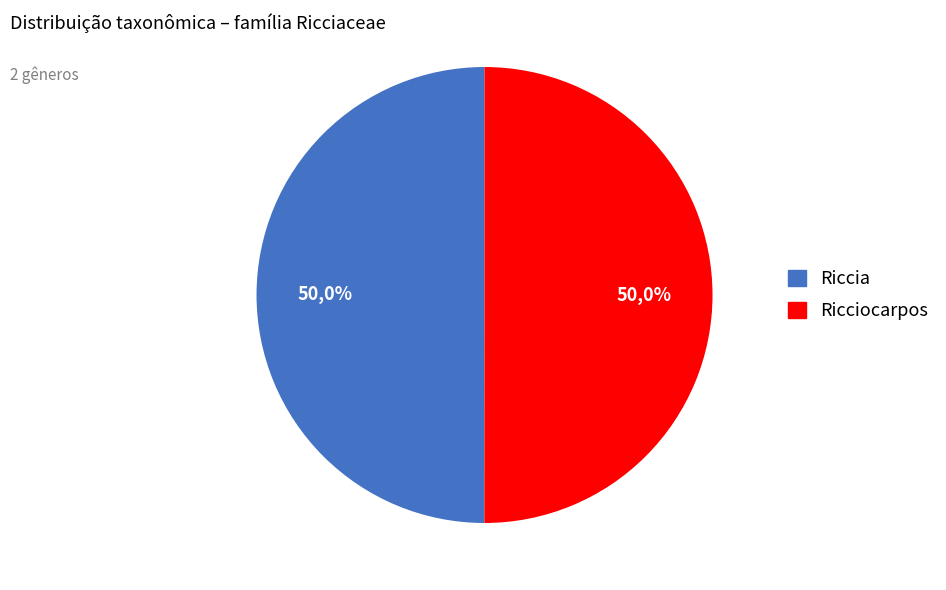

To the nearest percent, what is the combined percentage of Ricciocarpos and Riccia?

100%